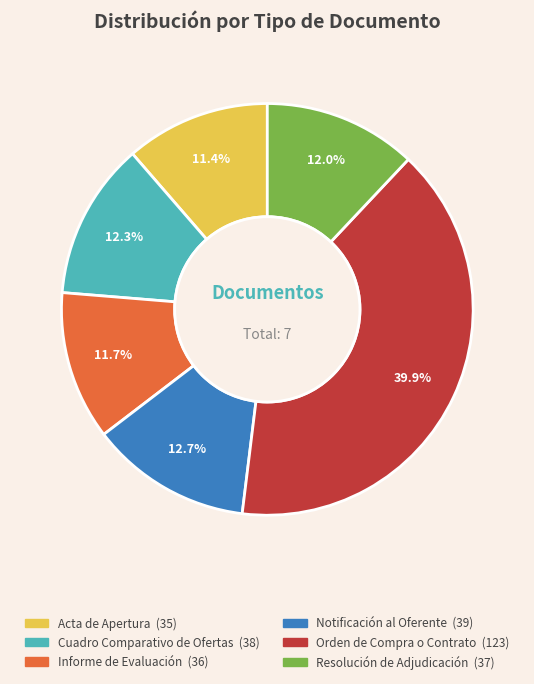

Which has a higher value, Resolución de Adjudicación or Notificación al Oferente?

Notificación al Oferente